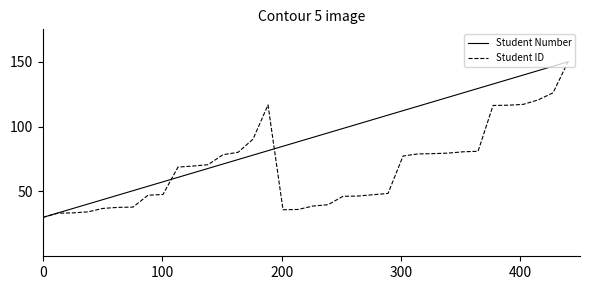

Rank the series by their average value, from highest to lowest.

Student Number, Student ID